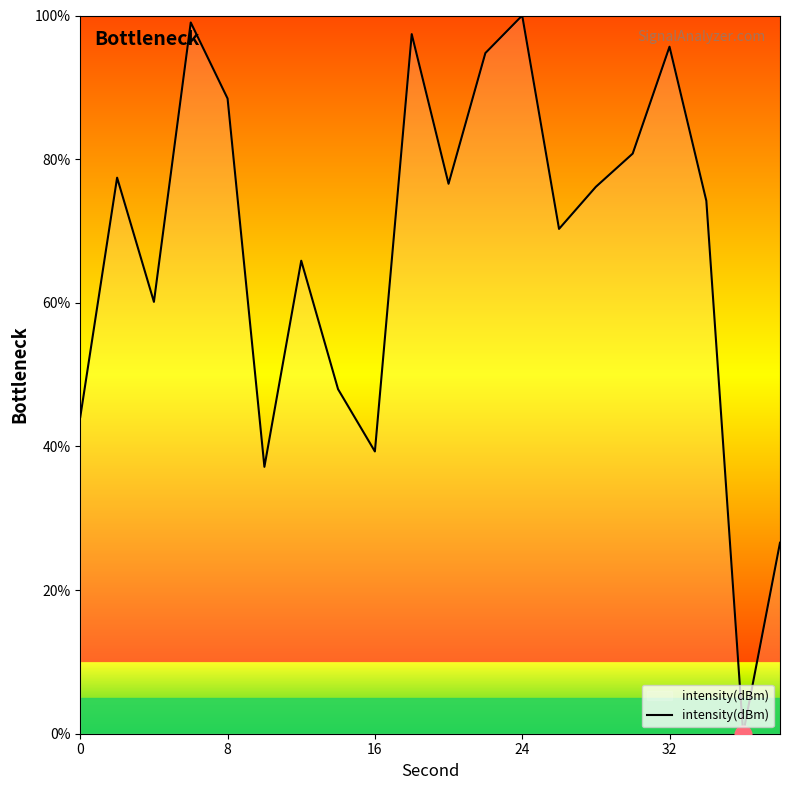

What is the difference between the maximum and minimum values?

100.0